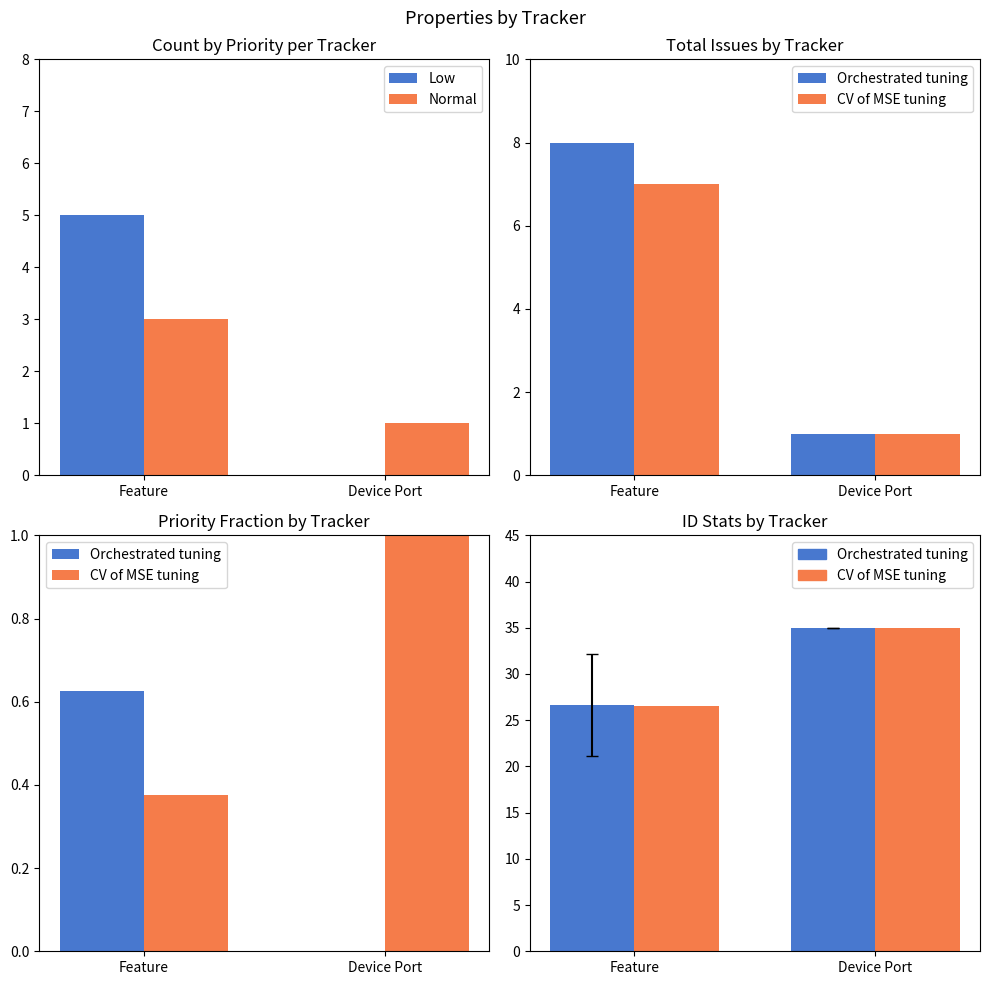

What is the difference between the Low values at Device Port and Feature?

5